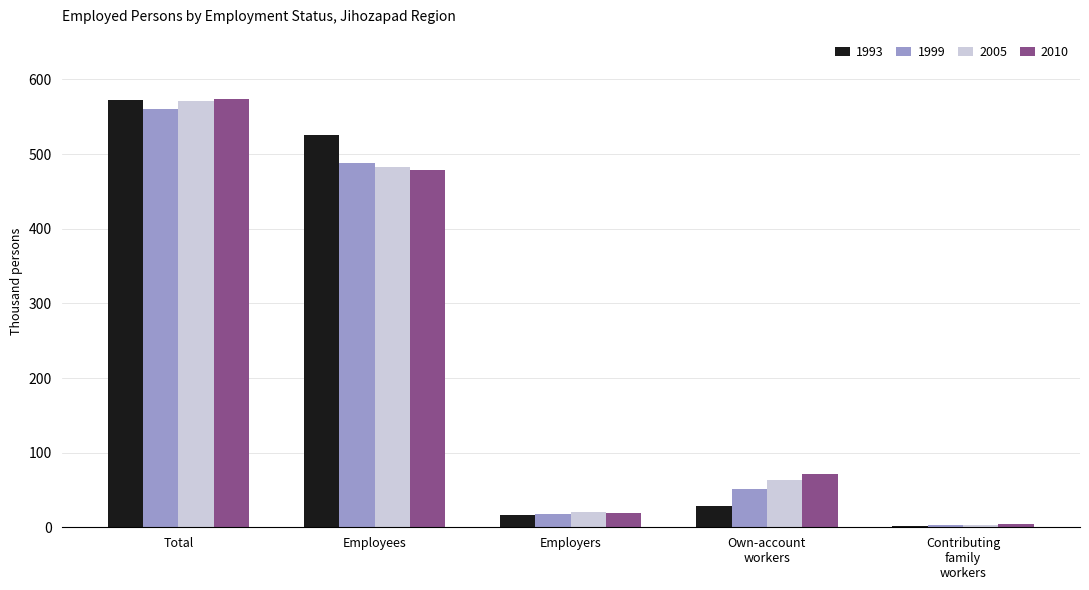

What is the sum of all 1993 values?

1144.9